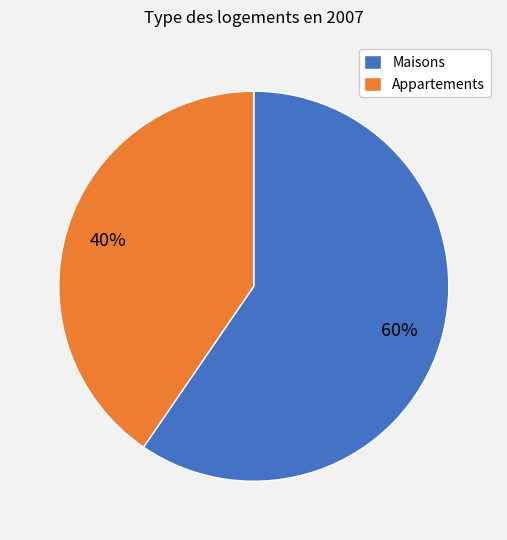

To the nearest percent, what is the average slice percentage?

50%